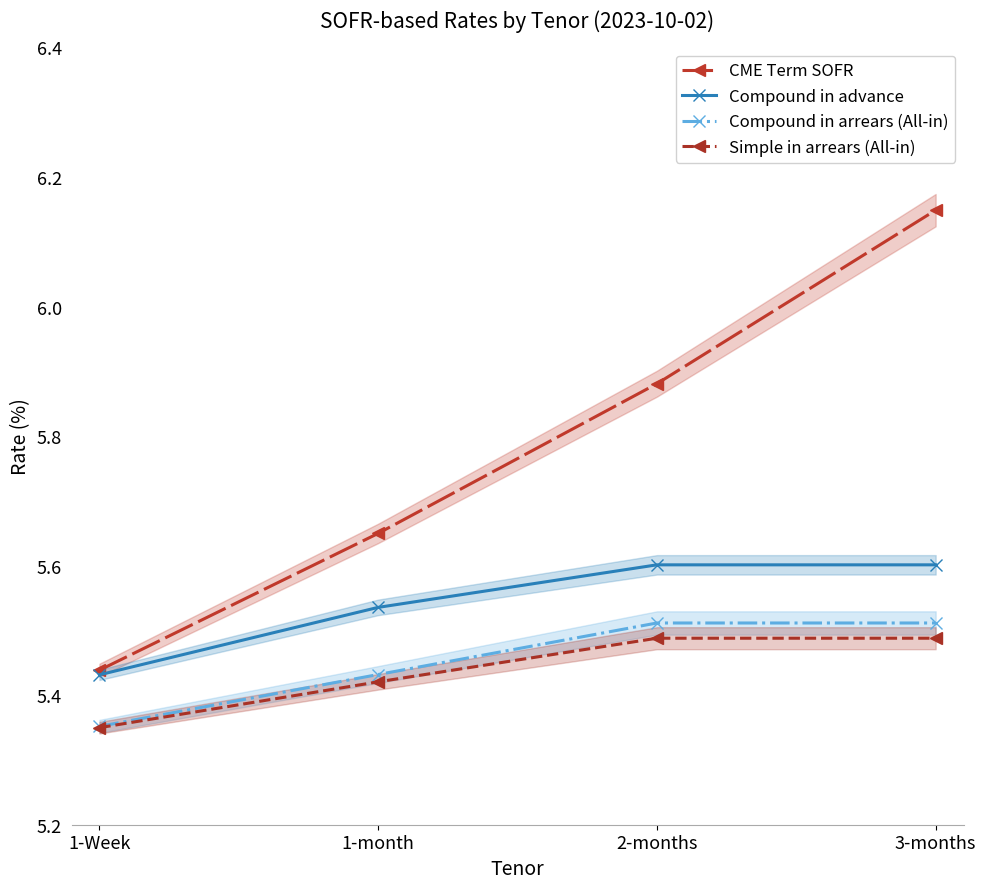

Which series has the largest range (max minus min)?

CME Term SOFR